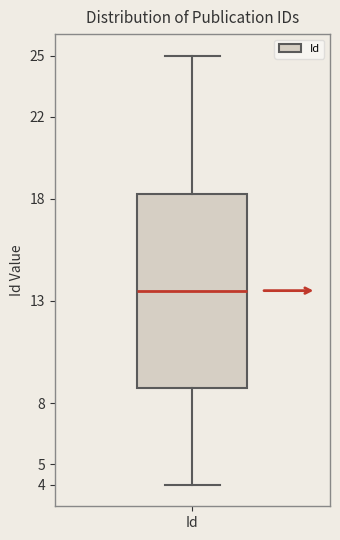

Transcribe this box plot: give where the median line is, the range the box spans, and where the two whiskers end, as read against the y-axis. The values are not printed on the chart, so give them approximately, as read against the axis.

median 13.5, box 8.8 to 18.3, whiskers 4.0 to 25.0